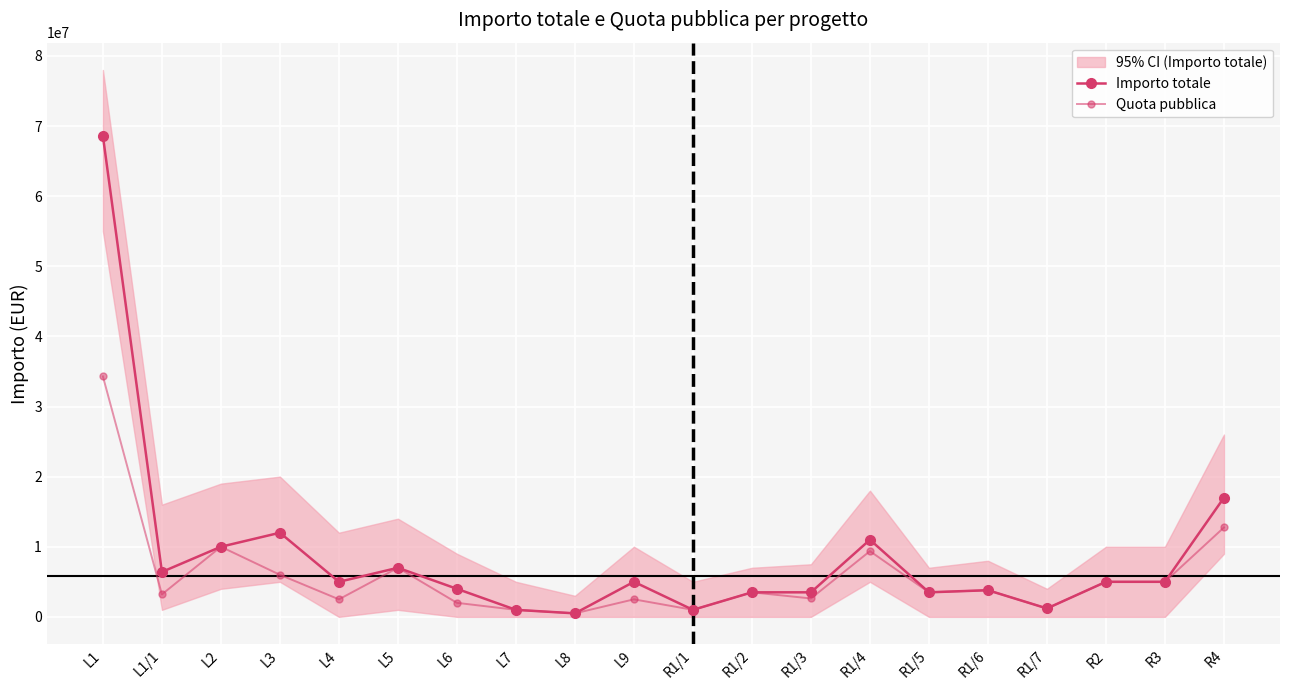

How many data points in Quota pubblica are less than 3500000?

9